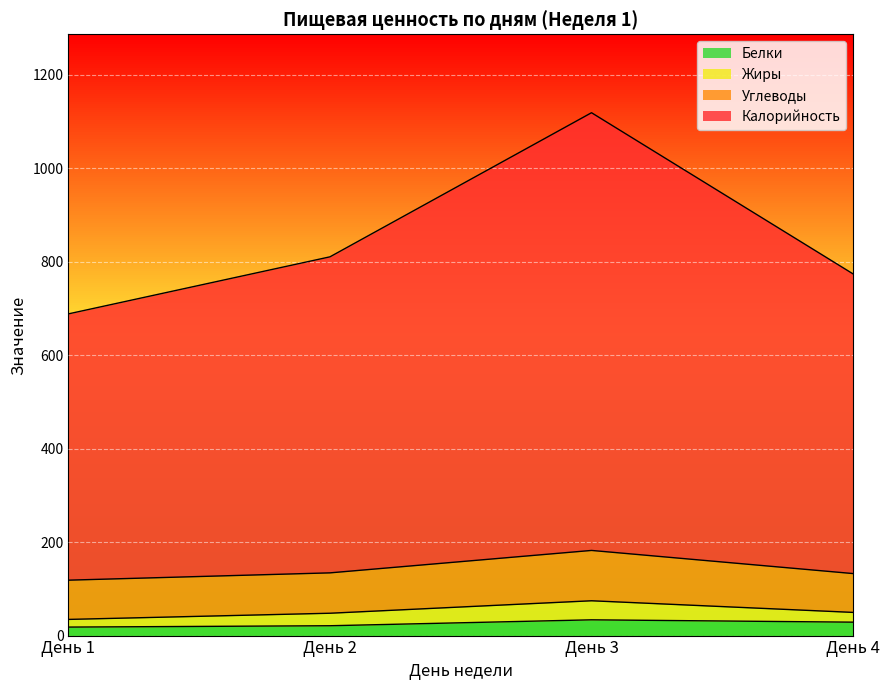

True or false: Калорийность has more than 2 interior local peaks.

False